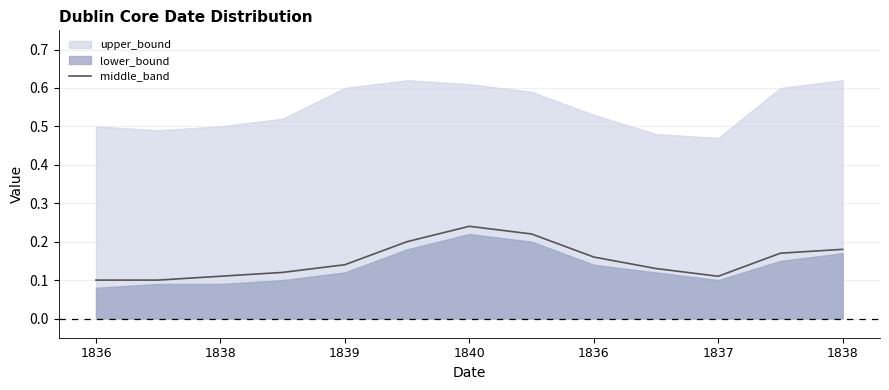

At which label is the value closest to 0?

1836